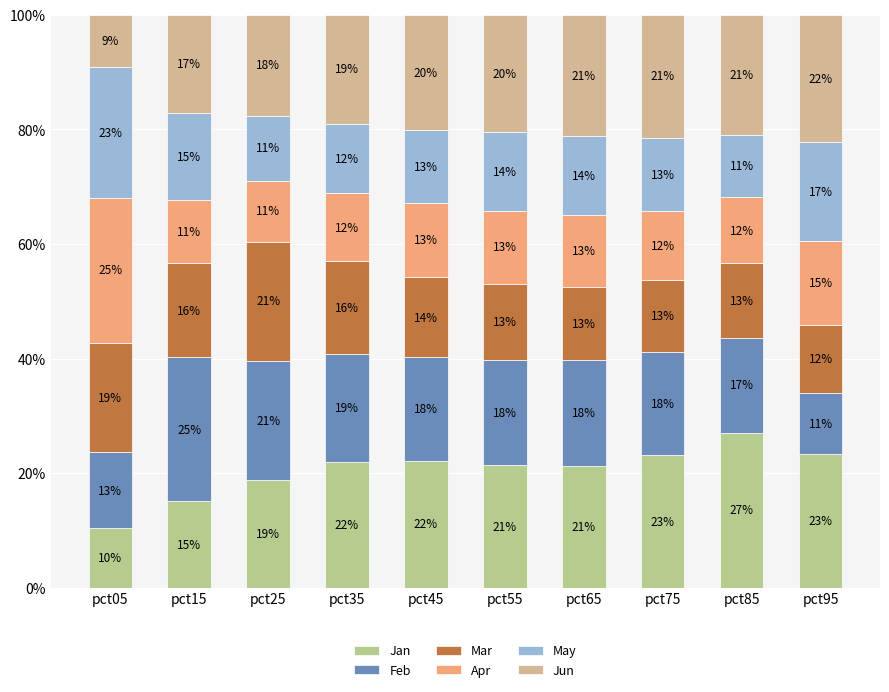

What is the total value across all series at pct85?

1.0